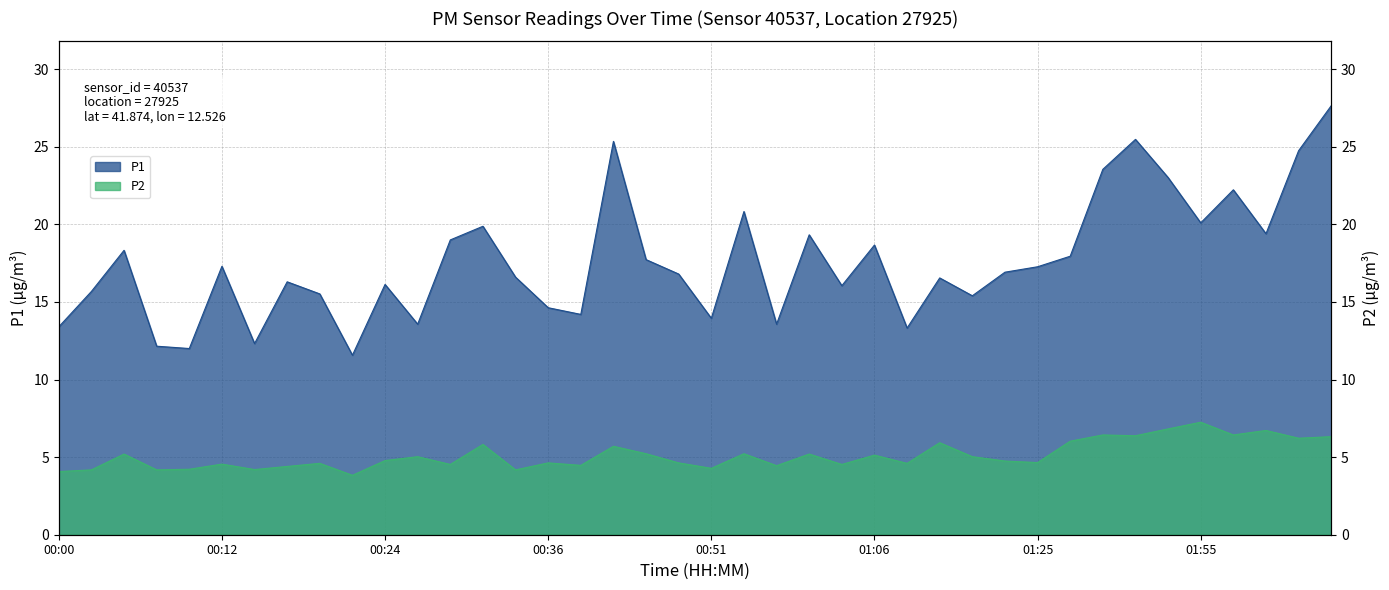

In P2, how many points are lower than both neighbors (excluding endpoints)?

14